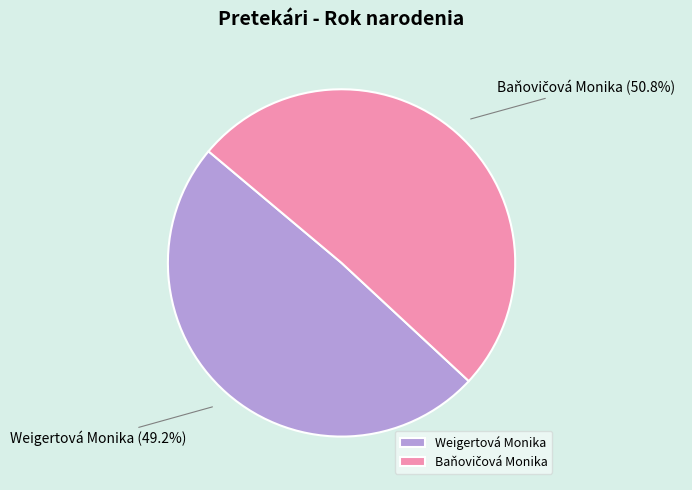

Which category has the smallest portion of the pie?

Weigertová Monika